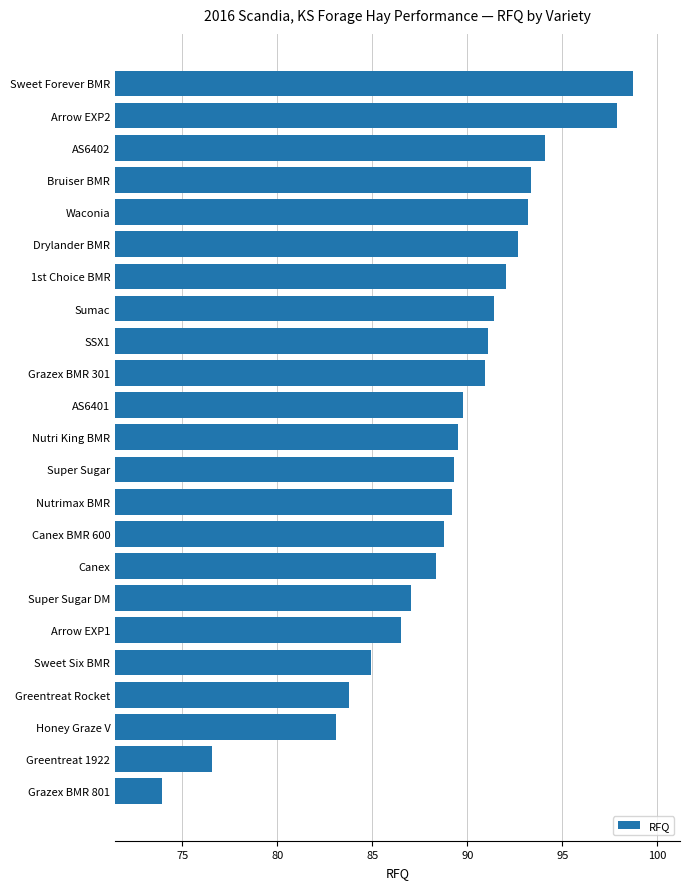

What value does the data have at Greentreat Rocket?

83.8